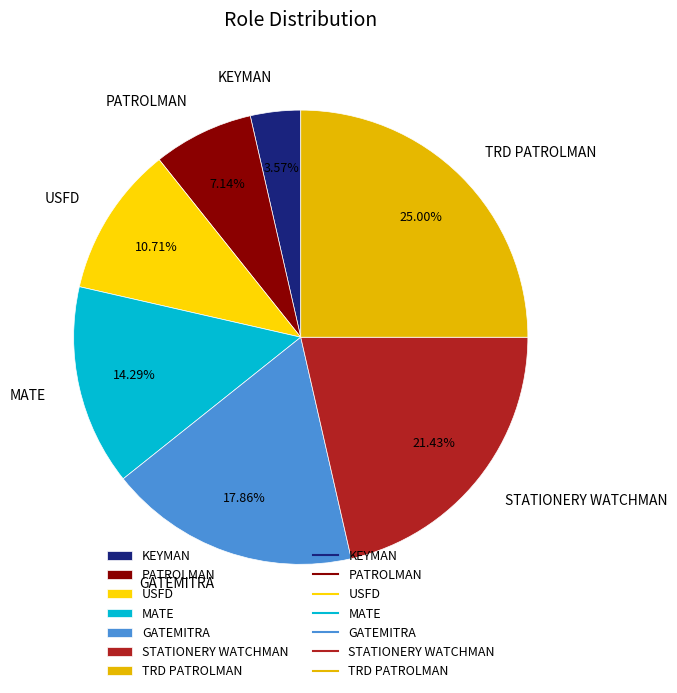

The GATEMITRA slice represents 5% of the pie. True or false?

False